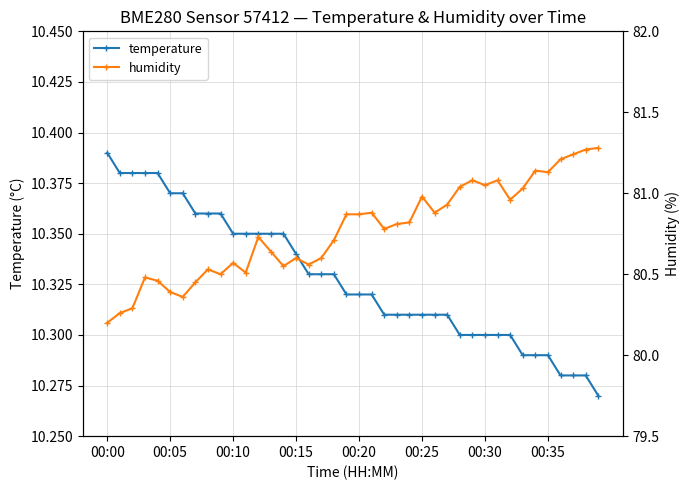

Count the temperature values in the range 10 to 11.

40